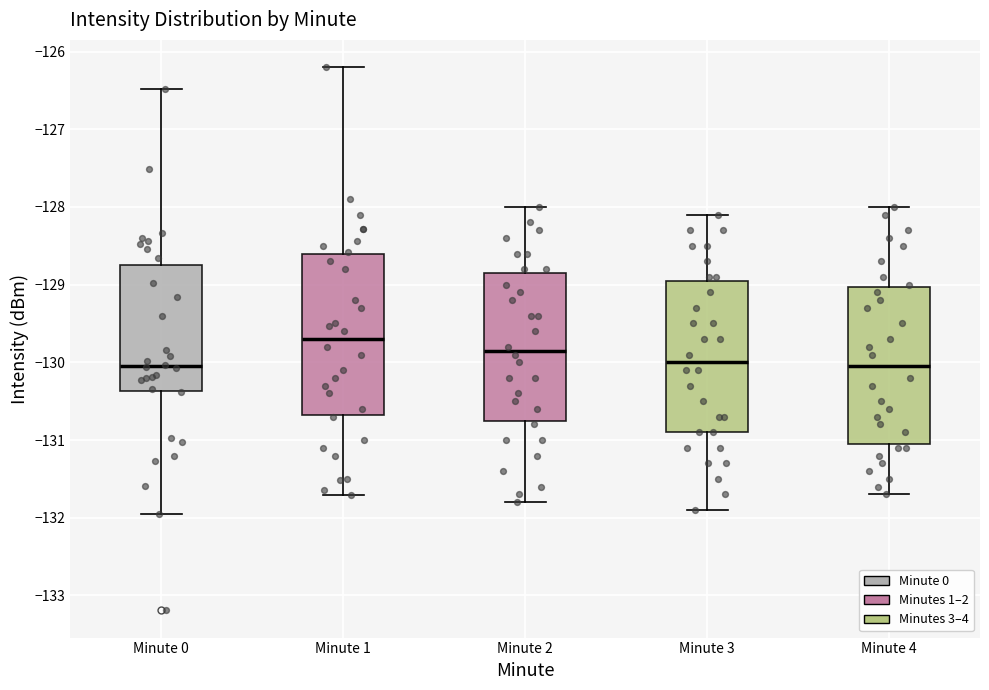

Reading left to right, read every box against the y-axis: the position of its median line, the range the box covers, and the ends of its whiskers. The values are not printed on the chart, so give them approximately, as read against the axis.

Minute 0: median -130.1, box -130.4 to -128.7, whiskers -132.0 to -126.5
Minute 1: median -129.7, box -130.7 to -128.6, whiskers -131.7 to -126.2
Minute 2: median -129.8, box -130.7 to -128.8, whiskers -131.8 to -128.0
Minute 3: median -130.0, box -130.9 to -128.9, whiskers -131.9 to -128.1
Minute 4: median -130.0, box -131.0 to -129.0, whiskers -131.7 to -128.0